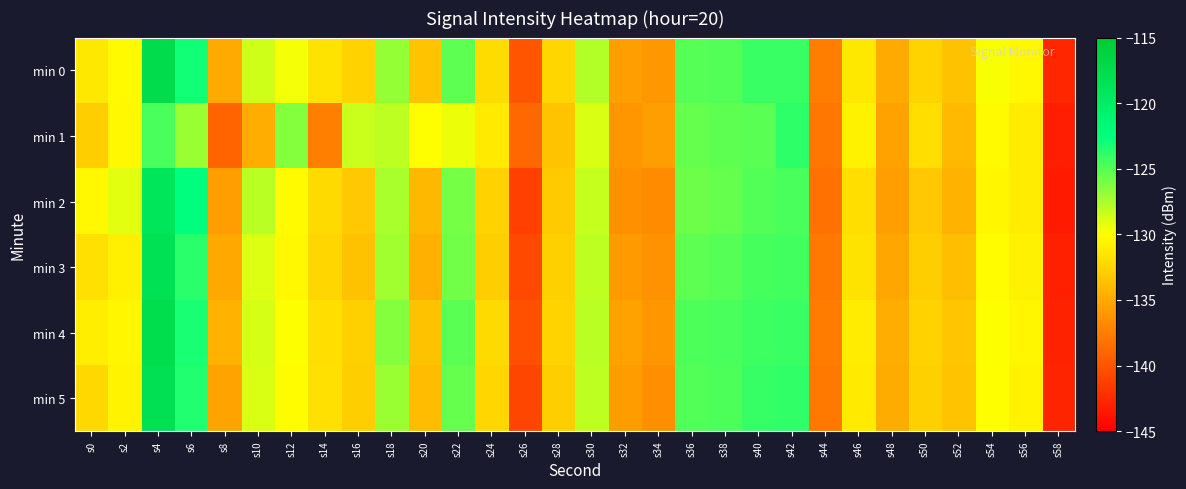

Which label corresponds to the smallest value in the chart?

s58